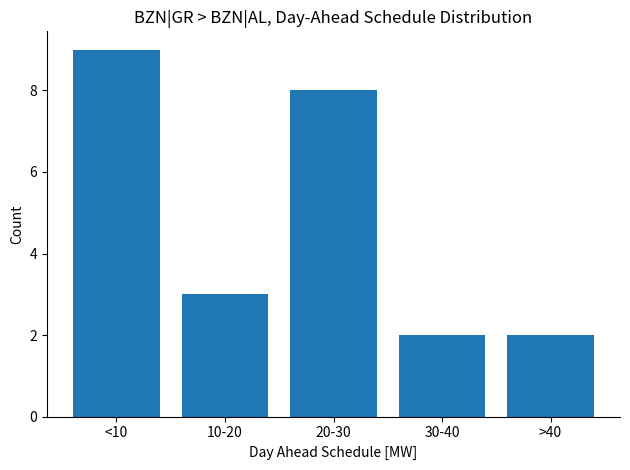

Reading right to left, what are all the values shown in this chart?

>40=2	30-40=2	20-30=8	10-20=3	<10=9